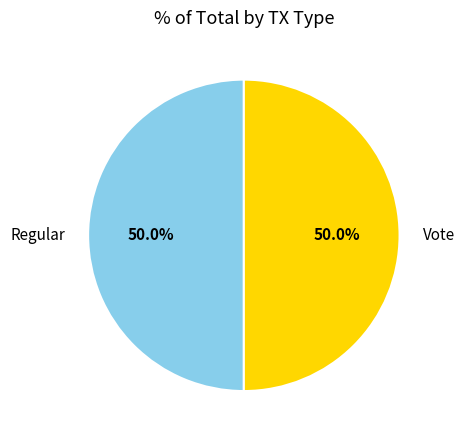

To the nearest percent, what is the average slice percentage?

50%